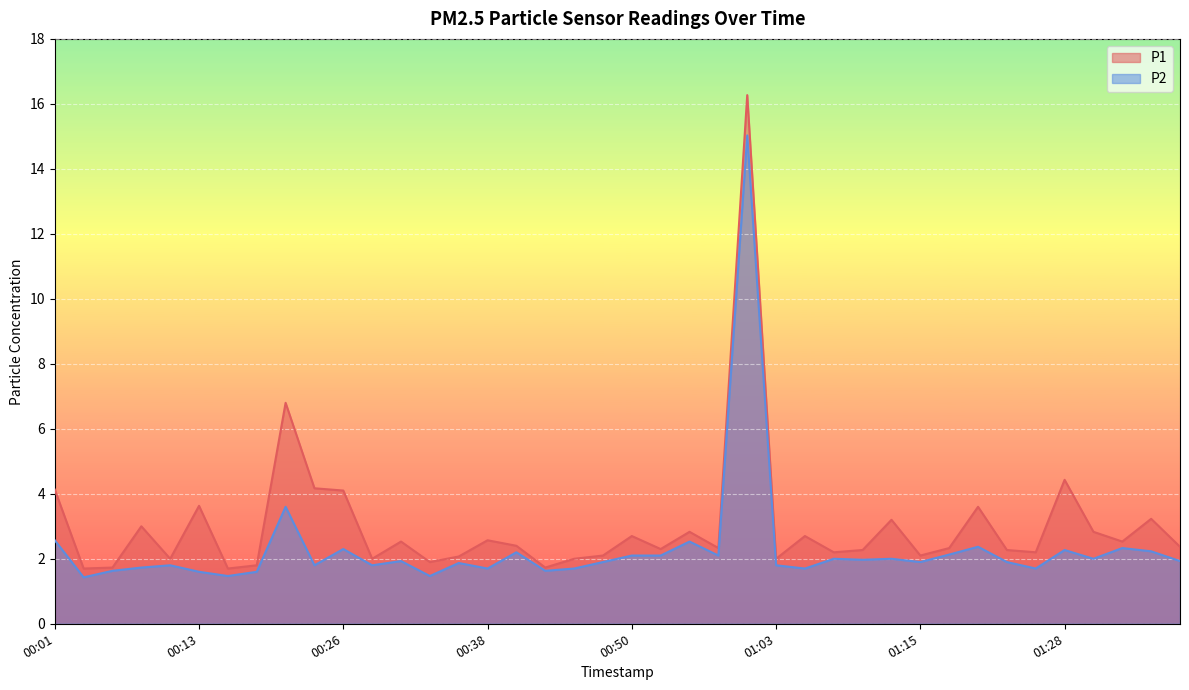

Is it true that P2 equals 1.0 at 00:28?

False